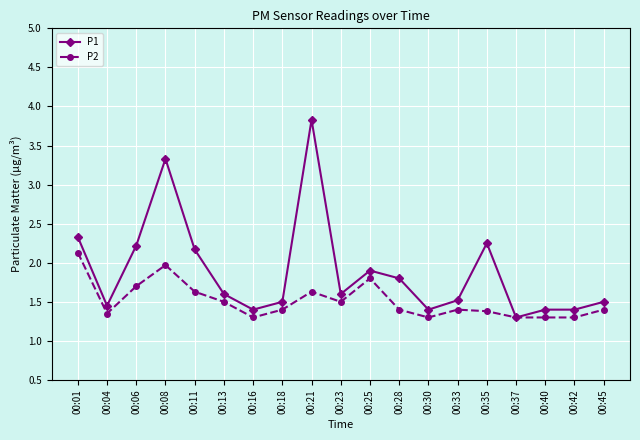

What is the maximum value for P1?

3.8